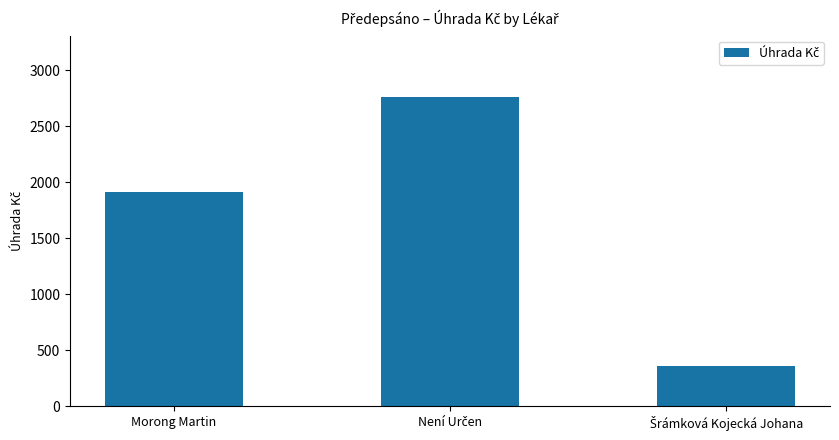

What is the label of the 1st bar from the left?

Morong Martin